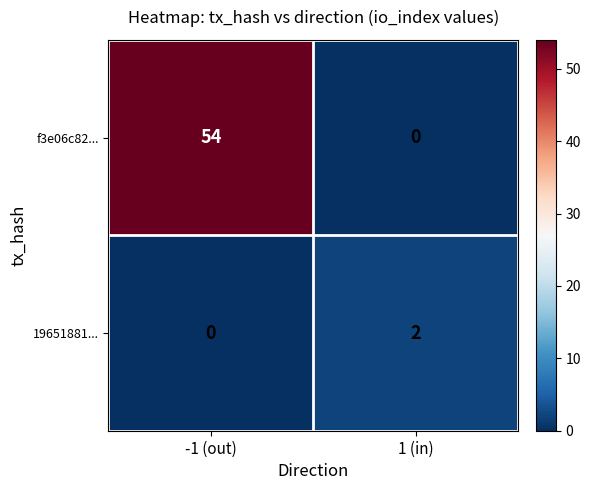

Which label corresponds to the largest value in the chart?

-1 (out)